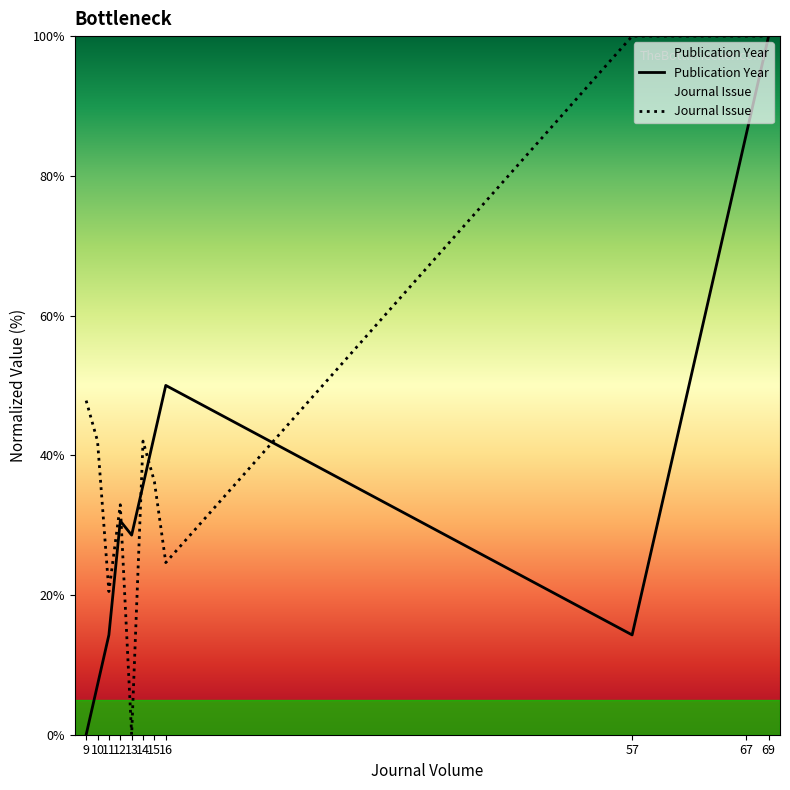

How many values in Publication Year are above zero?

10